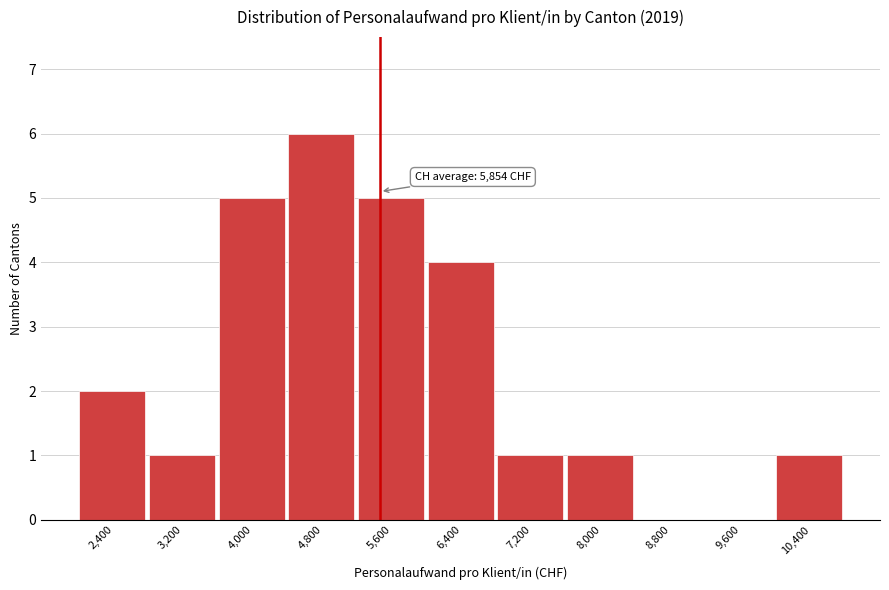

Reading left to right, list all the values displayed in this chart.

2,400=2	3,200=1	4,000=5	4,800=6	5,600=5	6,400=4	7,200=1	8,000=1	8,800=0	9,600=0	10,400=1